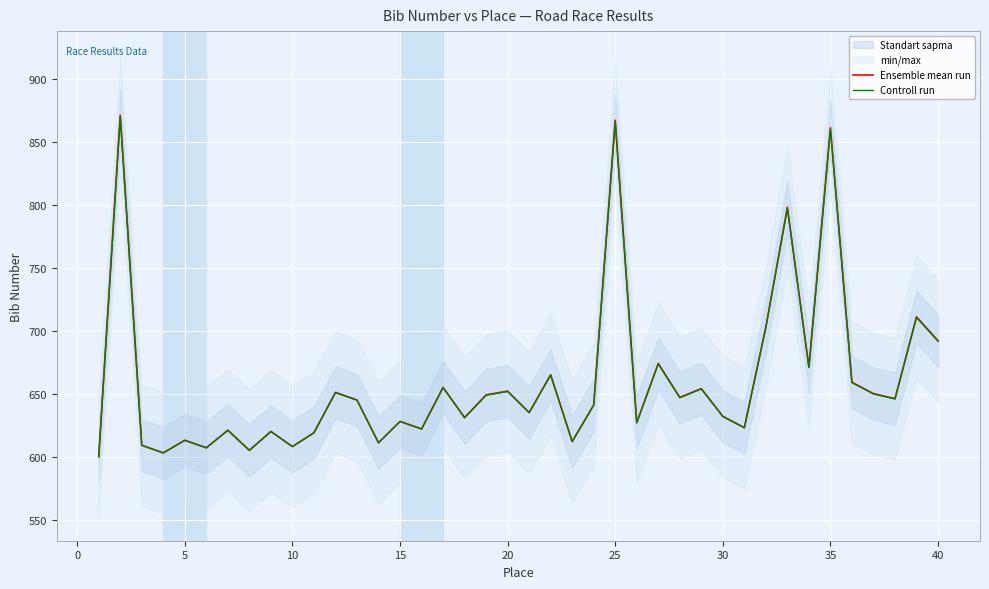

What is the approximate value of Controll run at 15?

627.9